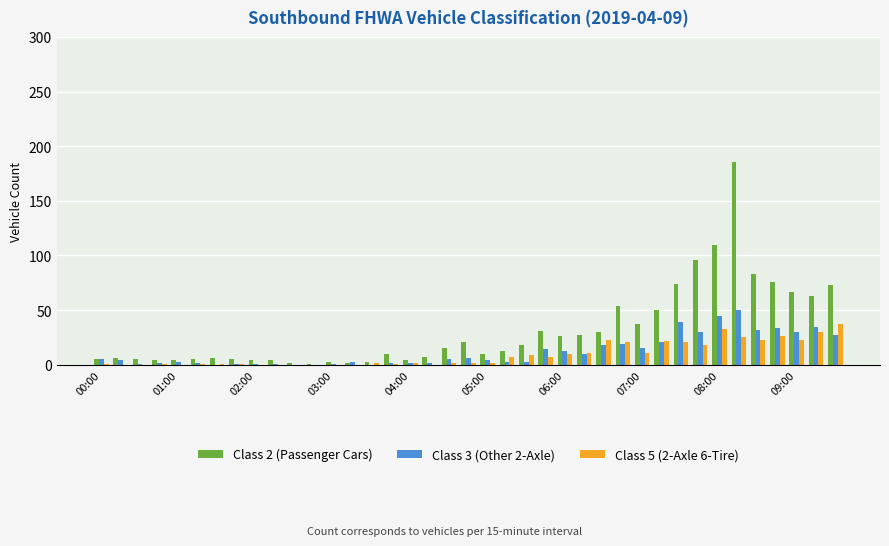

How many groups of bars are there?

39